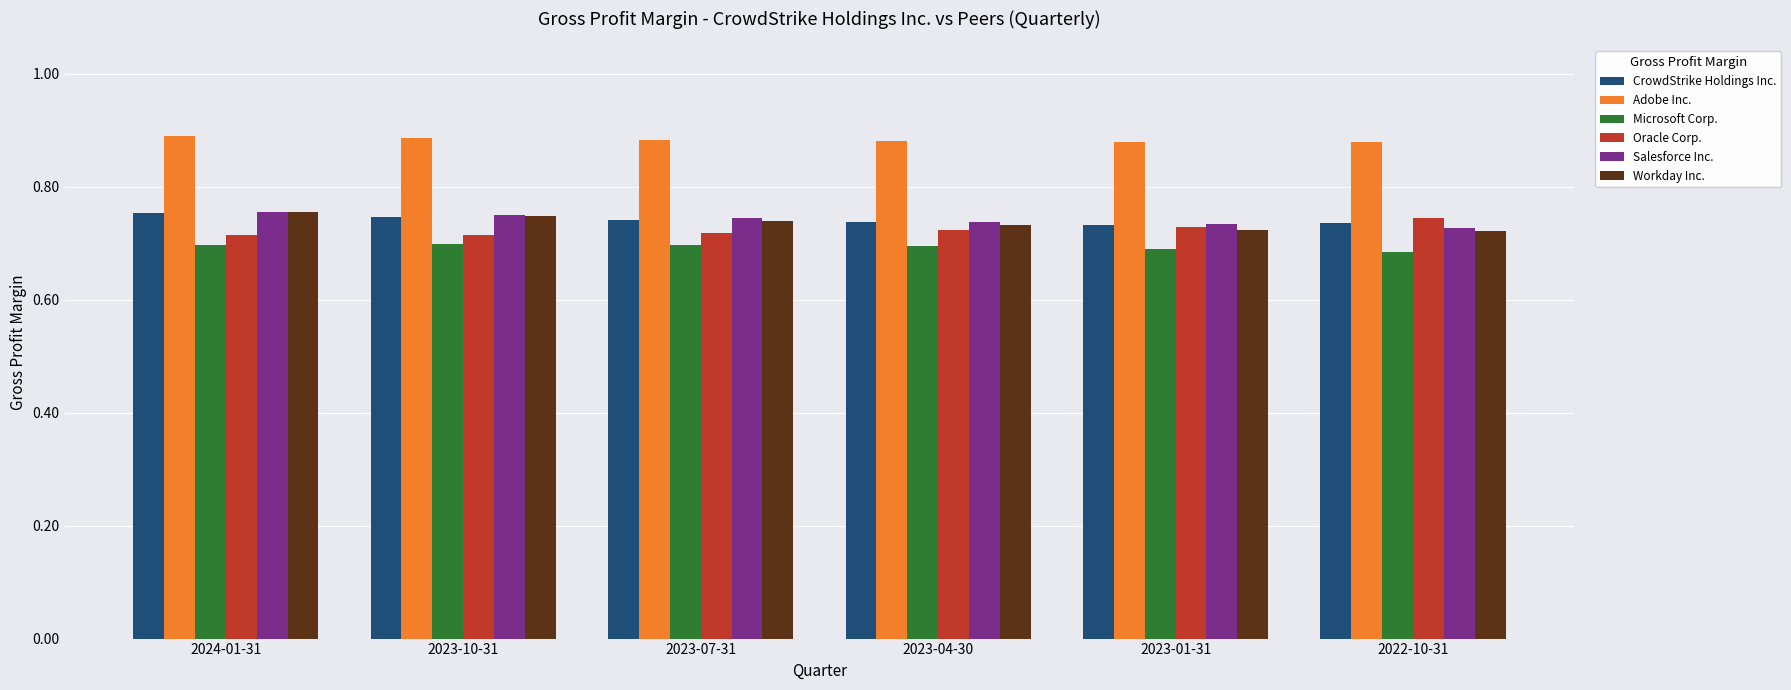

At how many categories does at least one series exceed 0?

6